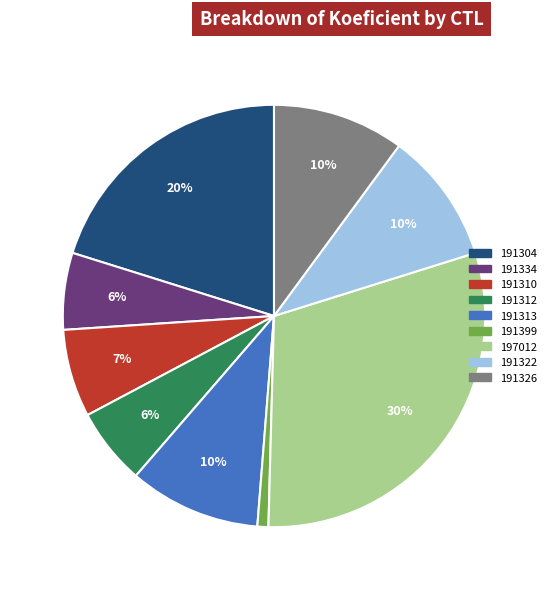

Combined, do 197012 and 191310 account for over 50%?

No